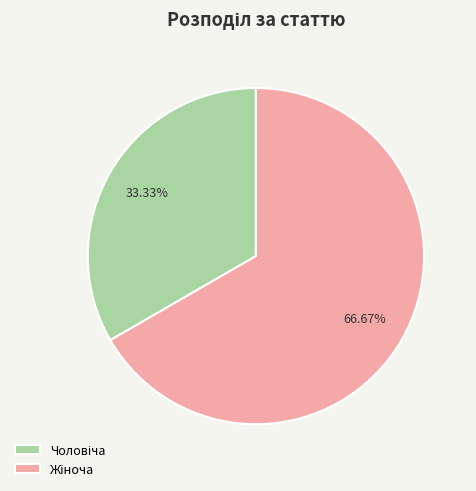

How many slices are in this pie chart?

2